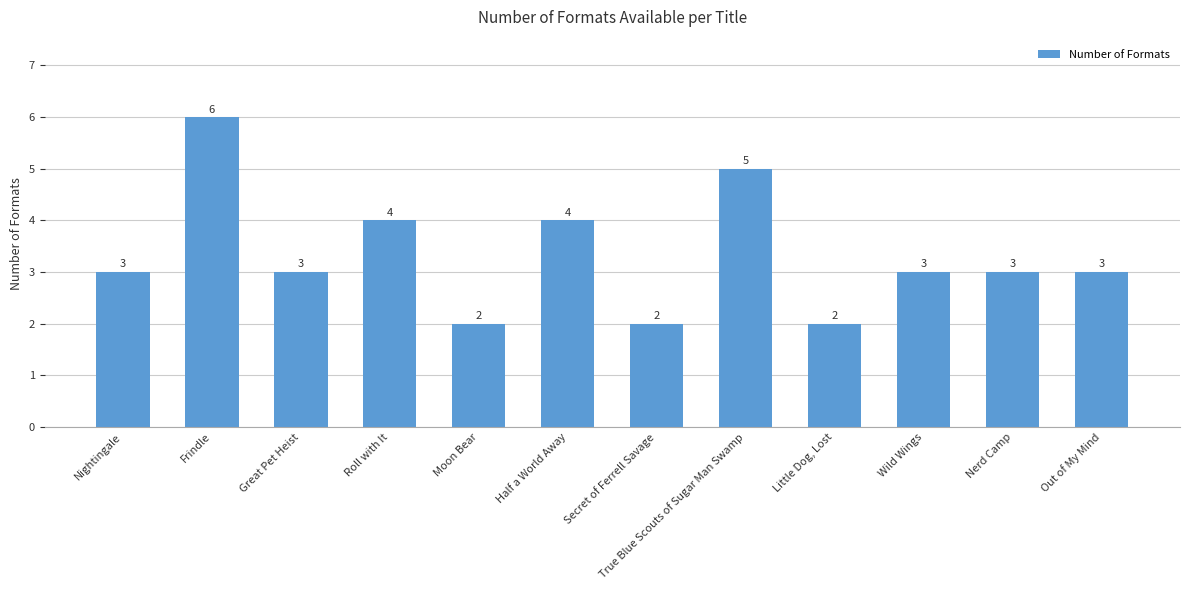

What position from the right is Half a World Away?

7